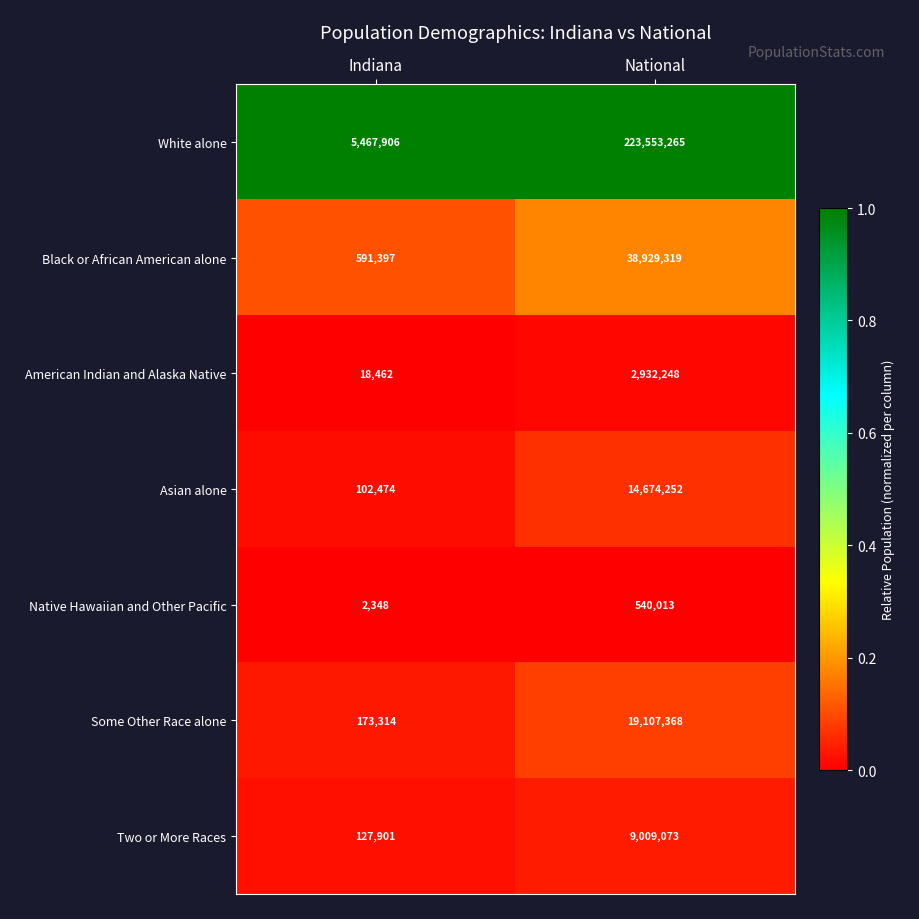

Which series has the largest total across all categories?

White alone